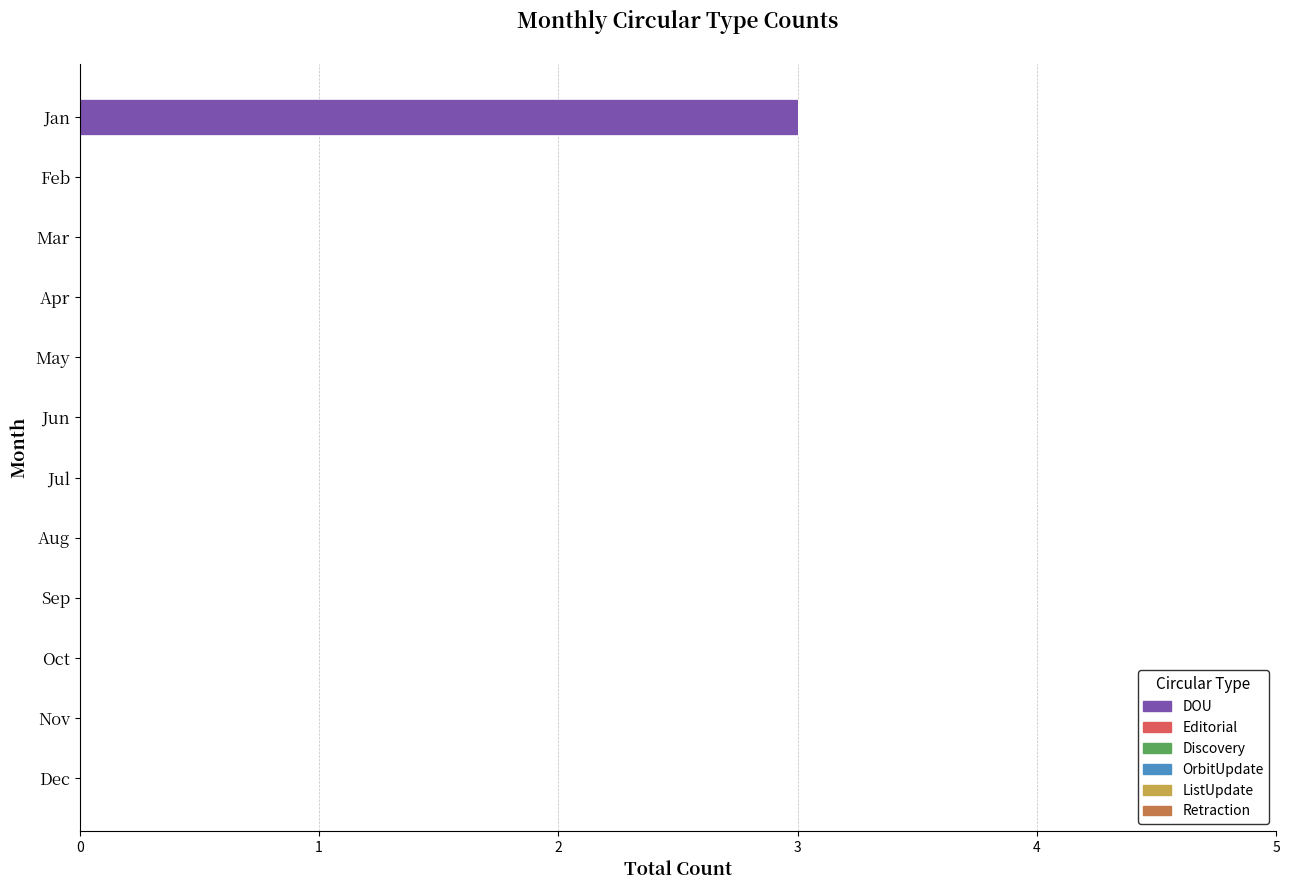

What is the sum of all values?

3